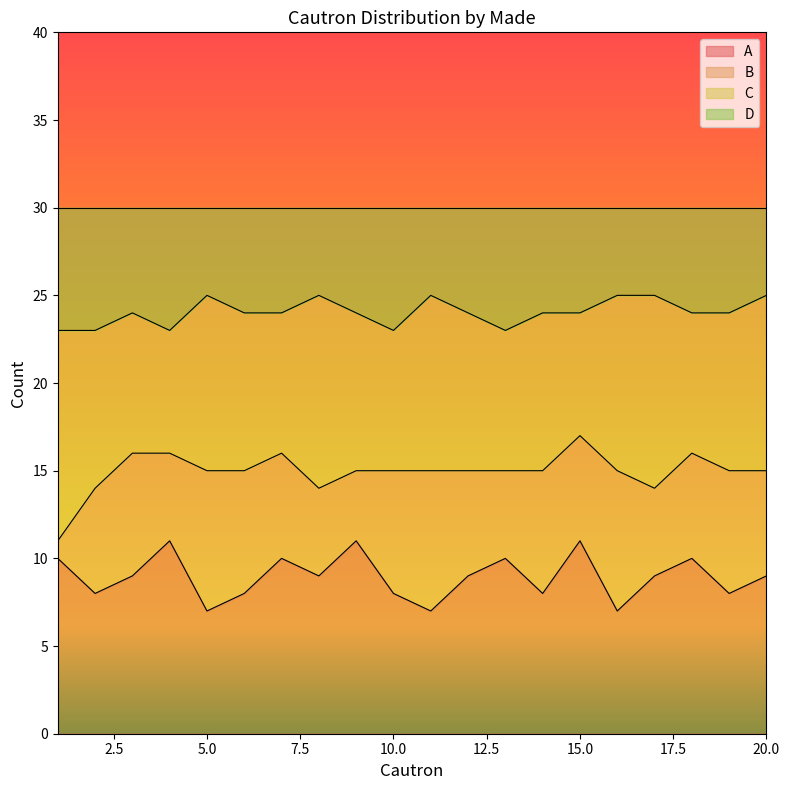

What is the highest value of the A series?

11